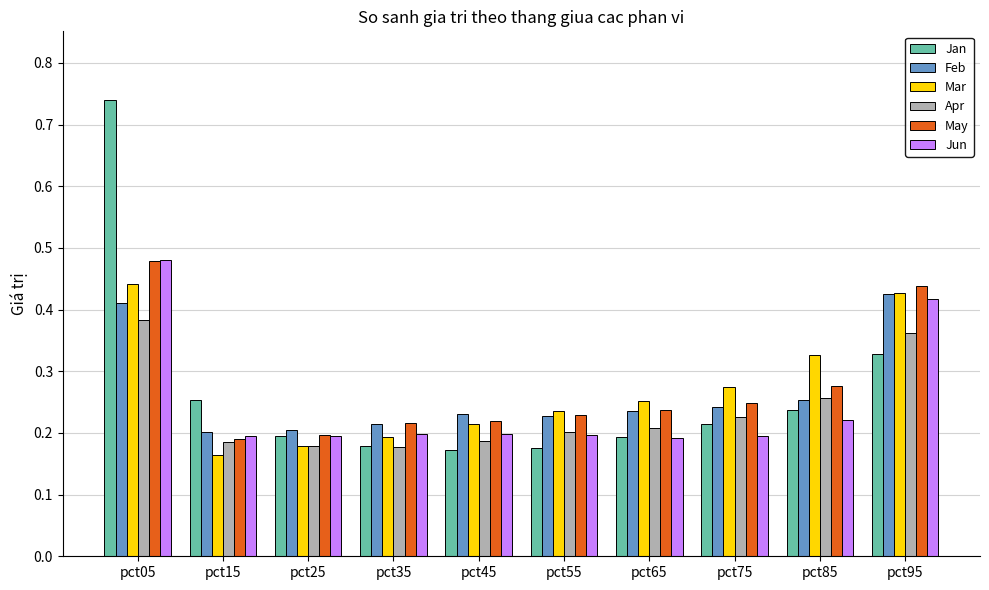

True or false: Feb has a value of 0.1 at pct15.

False